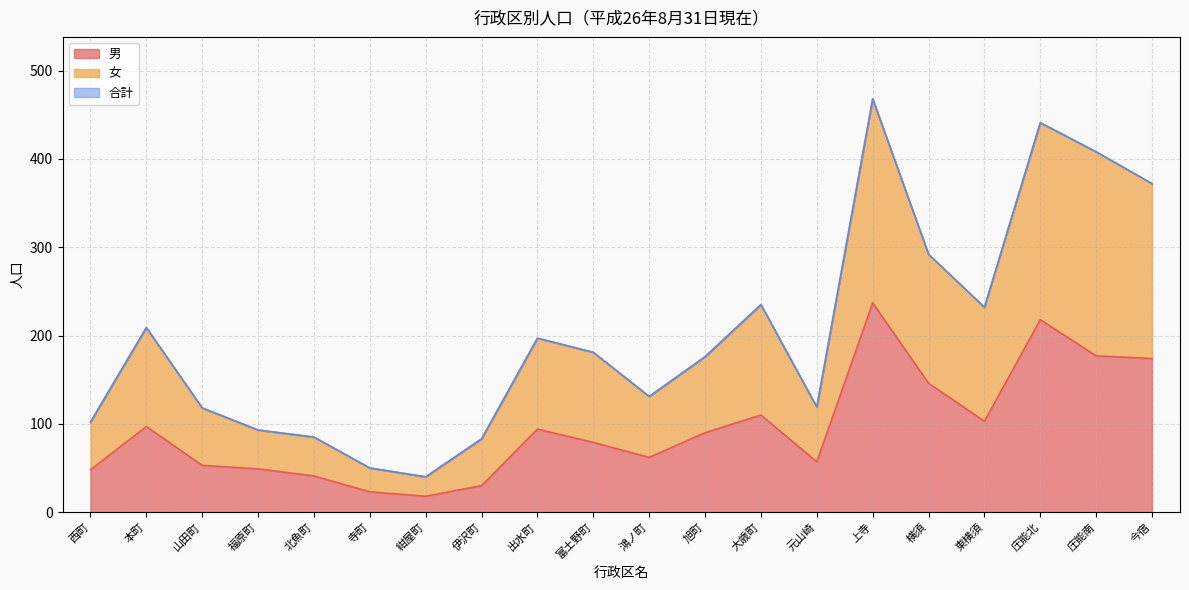

What is the label of the 19th point from the right?

本町